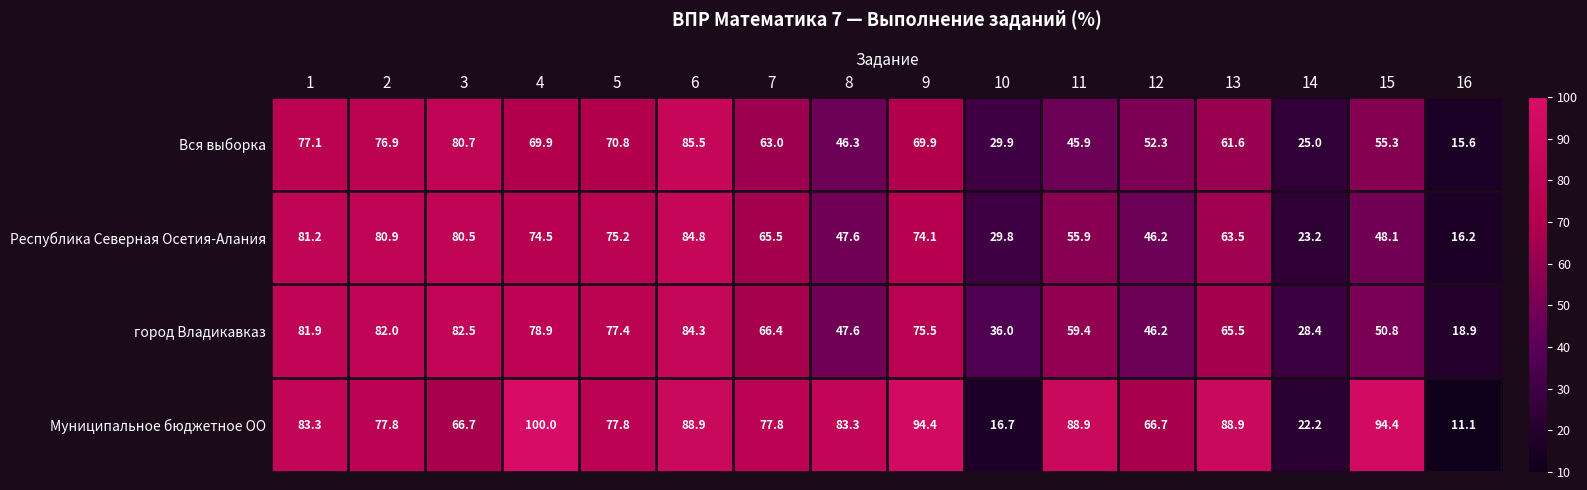

What is the average value of the Республика Северная Осетия-Алания series?

59.2